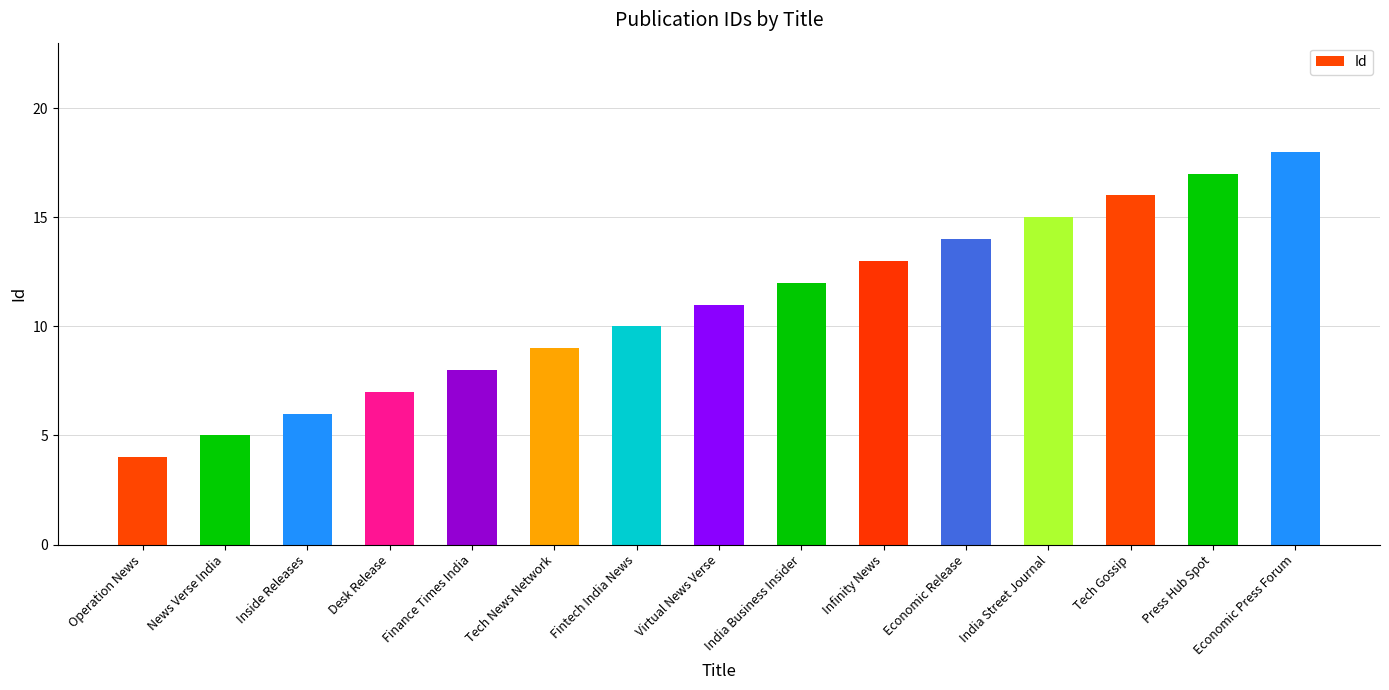

Approximately how many times larger is the value at Fintech India News compared to India Business Insider?

0.8